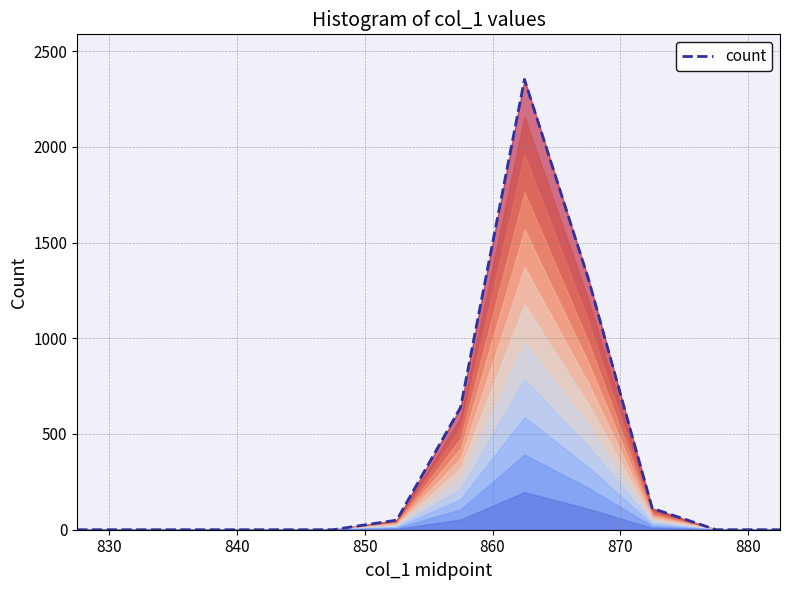

What is the difference between the maximum and minimum values?

2352